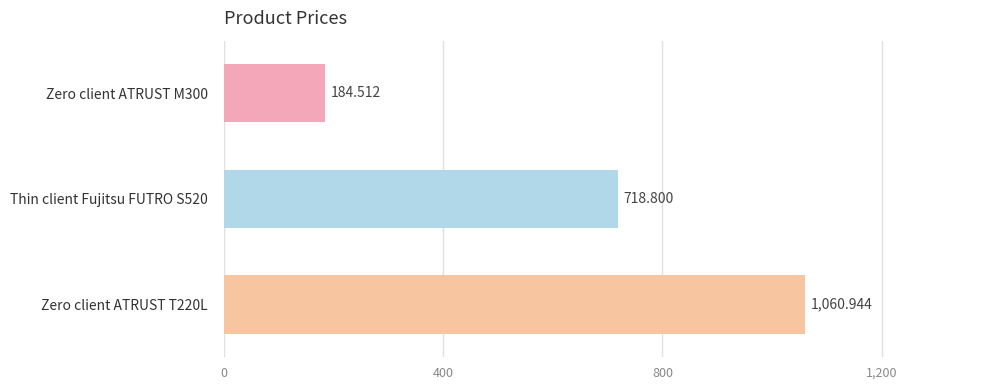

What is the smallest value displayed?

184.5